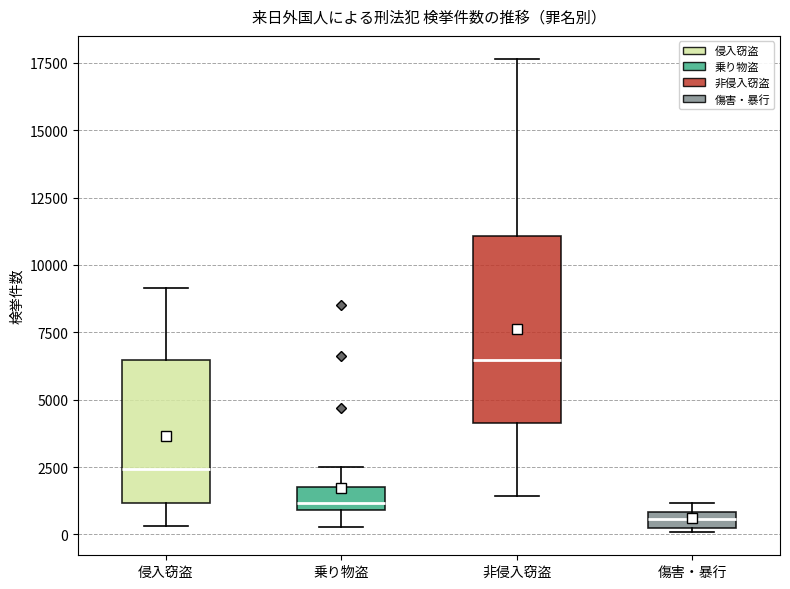

Where does the lower whisker of the box for 乗り物盗 end on the y-axis? The values are not printed on the chart, so give them approximately, as read against the axis.

500